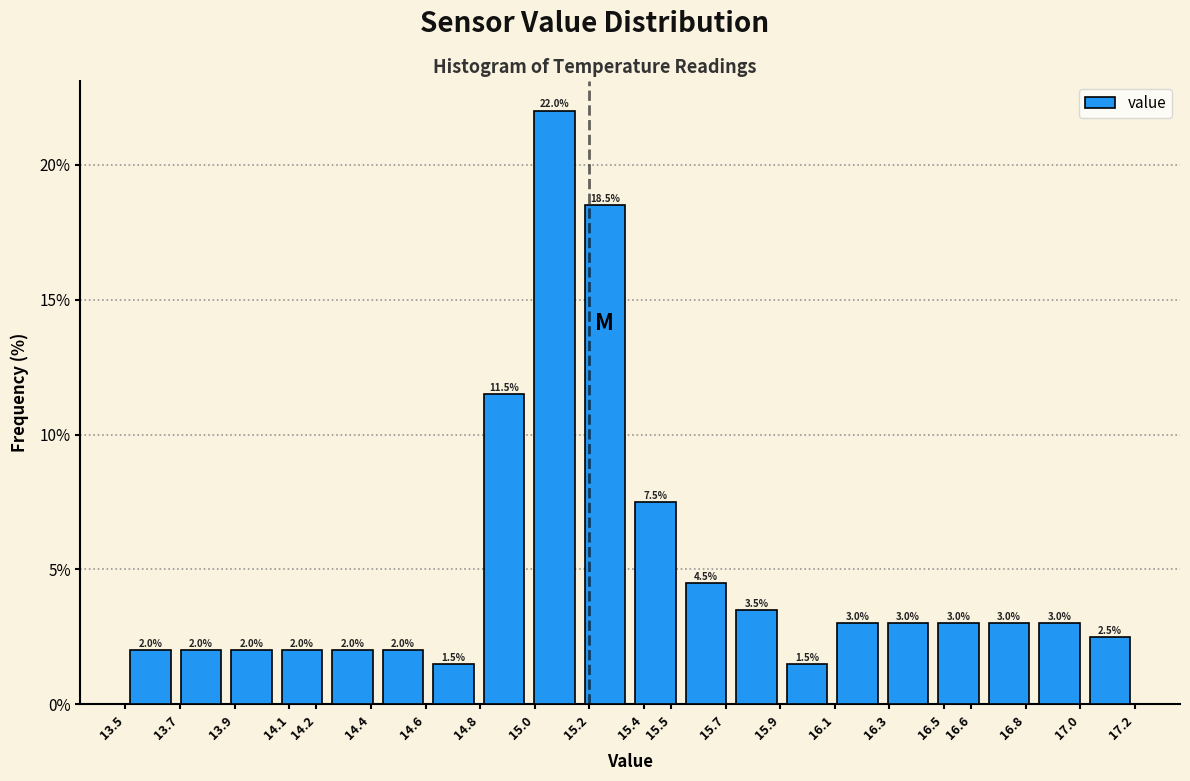

Reading left to right, transcribe this chart: for each bar, give the range it covers on the x-axis and its height. The bar edges are not printed on the chart, so give them approximately, as read against the axis.

13.500 to 13.685: 2.0
13.685 to 13.870: 2.0
13.870 to 14.055: 2.0
14.055 to 14.240: 2.0
14.240 to 14.425: 2.0
14.425 to 14.610: 2.0
14.610 to 14.795: 1.5
14.795 to 14.980: 11.5
14.980 to 15.165: 22.0
15.165 to 15.350: 18.5
15.350 to 15.535: 7.5
15.535 to 15.720: 4.5
15.720 to 15.905: 3.5
15.905 to 16.090: 1.5
16.090 to 16.275: 3.0
16.275 to 16.460: 3.0
16.460 to 16.645: 3.0
16.645 to 16.830: 3.0
16.830 to 17.015: 3.0
17.015 to 17.200: 2.5